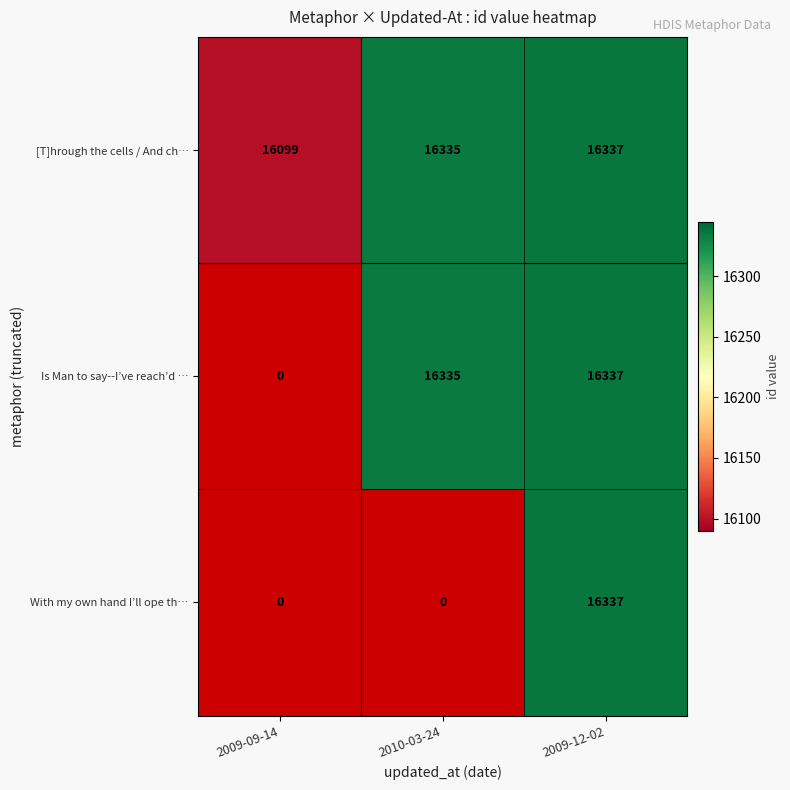

Is it true that With my own hand I’ll ope th… equals 16337 at 2009-12-02?

True